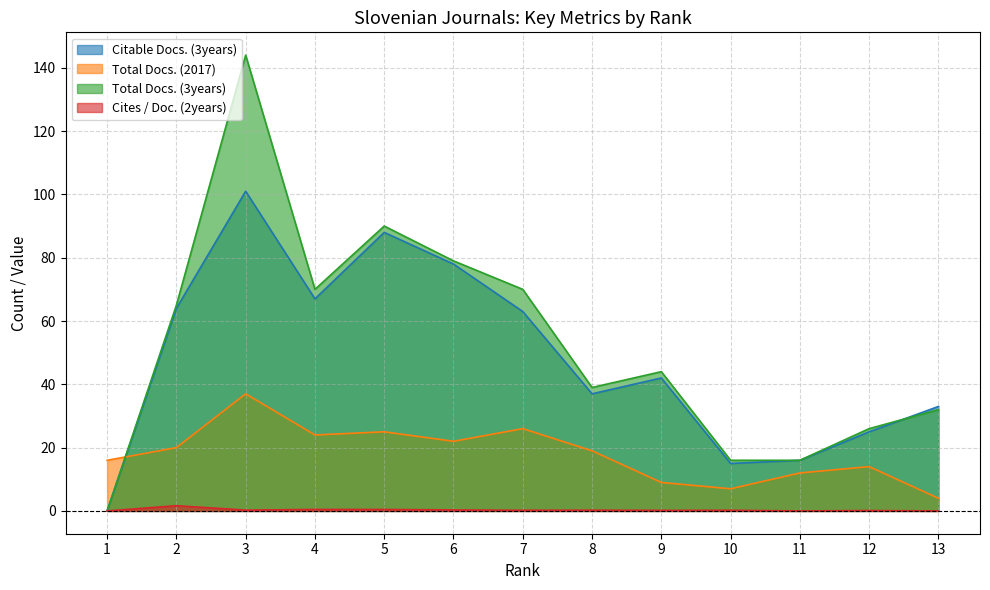

What is the sum of the Cites / Doc. (2years) values at 3 and 5?

0.7